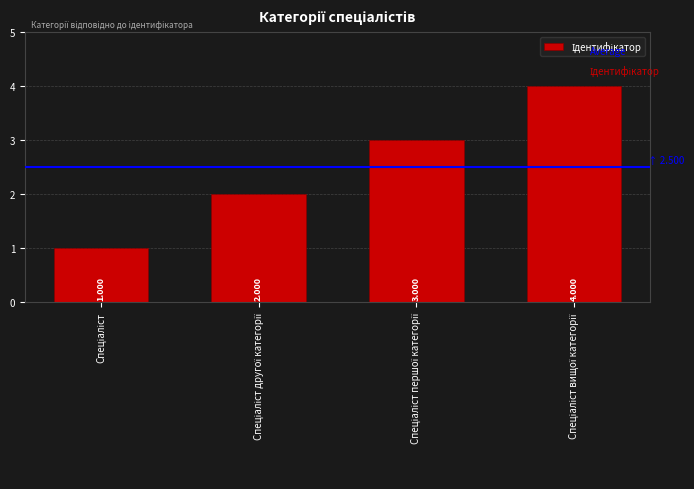

Between Спеціаліст вищої категорії and Спеціаліст, which is larger?

Спеціаліст вищої категорії